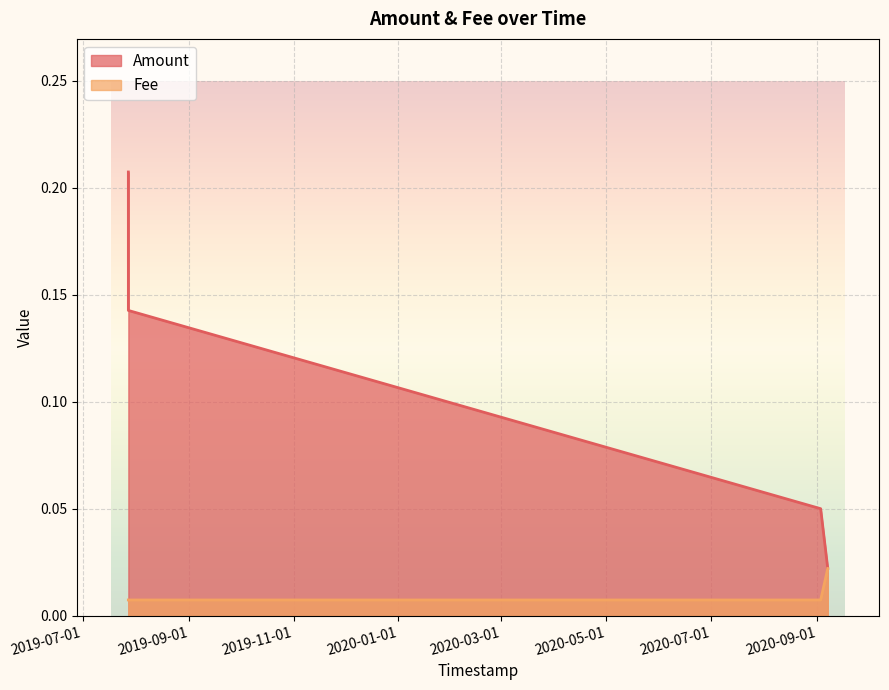

Reading left to right, list all the values displayed in this chart.

Amount: 0.2	0.1	0.1	0.0
Fee: 0.0	0.0	0.0	0.0